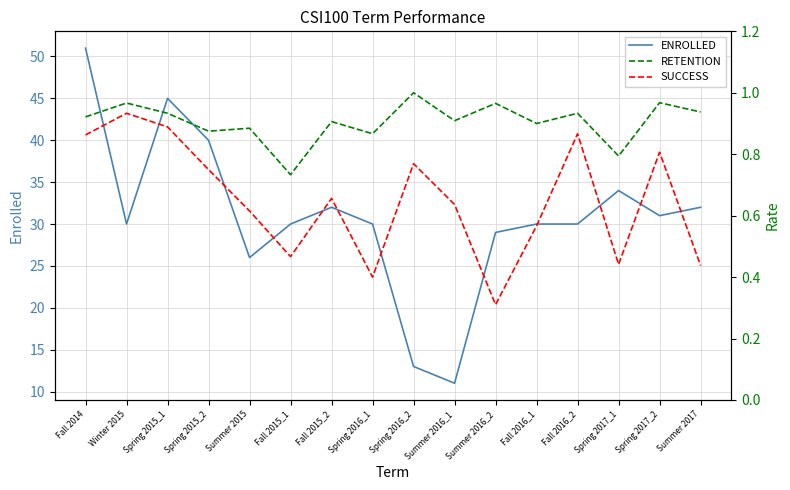

Is this an area chart (filled region under the line)?

No